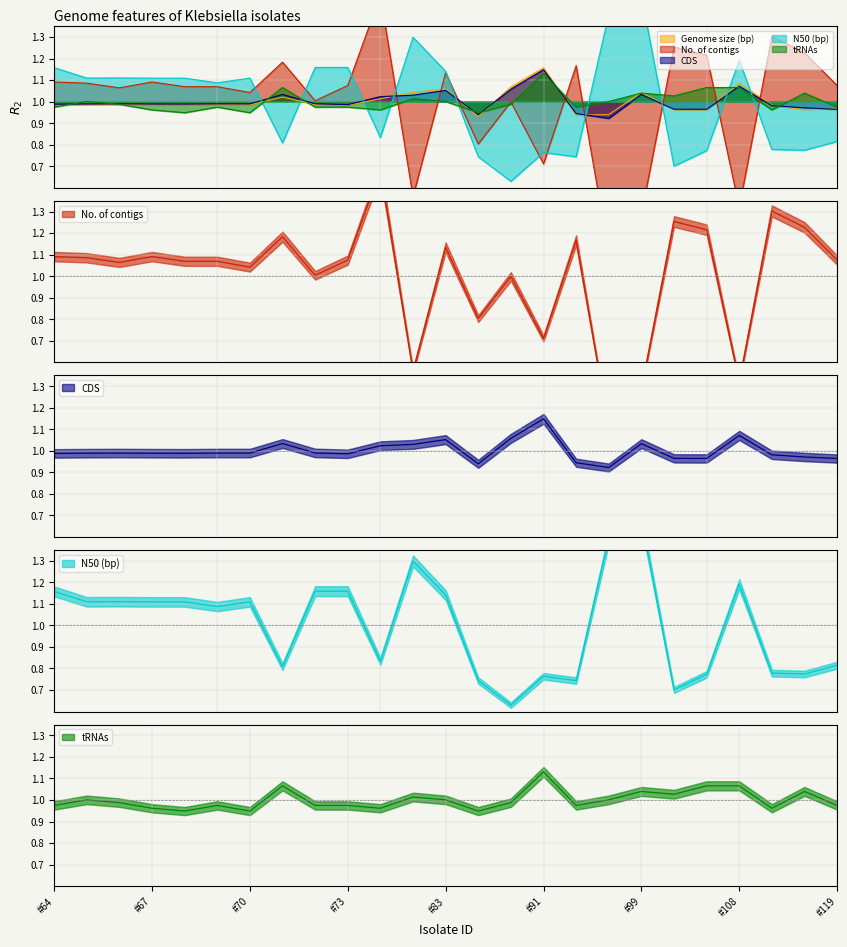

What is the minimum value shown in the chart?

0.3